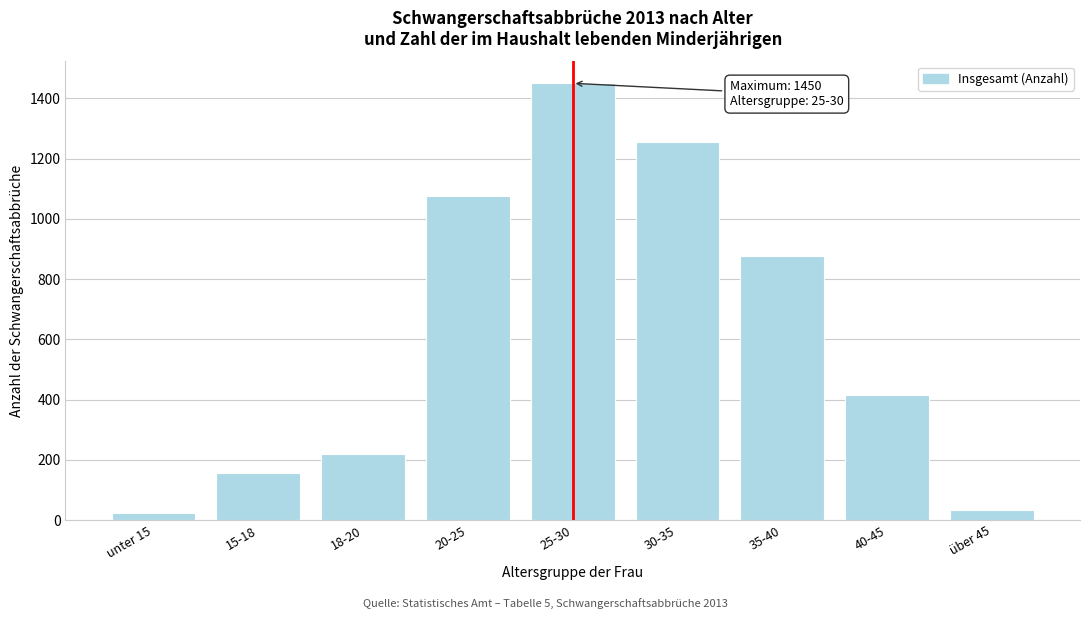

Reading left to right, extract all data points from this chart.

unter 15=23	15-18=157	18-20=220	20-25=1077	25-30=1450	30-35=1254	35-40=876	40-45=414	über 45=35